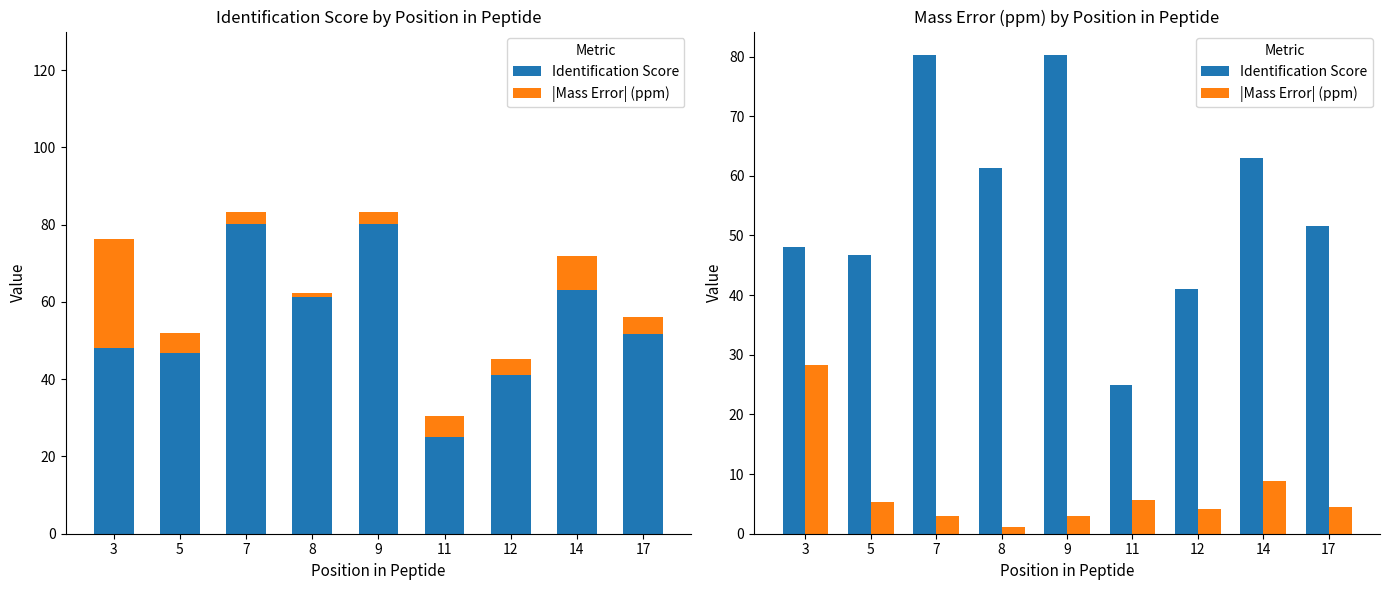

Where is Identification Score nearest to the value 52?

17